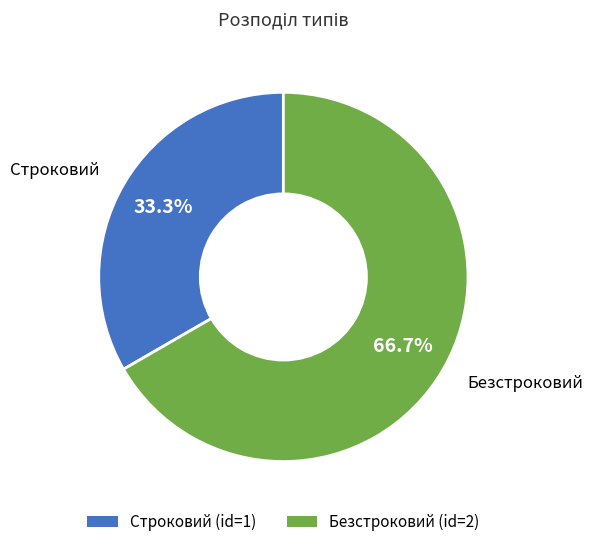

To the nearest percent, what is the difference between the Безстроковий and Строковий slice percentages?

33%